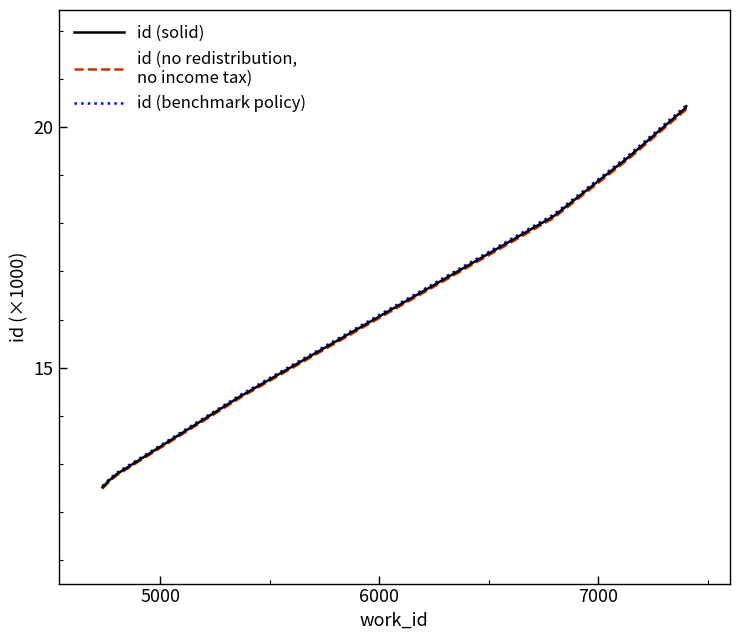

What is the minimum value shown in the chart?

12.5